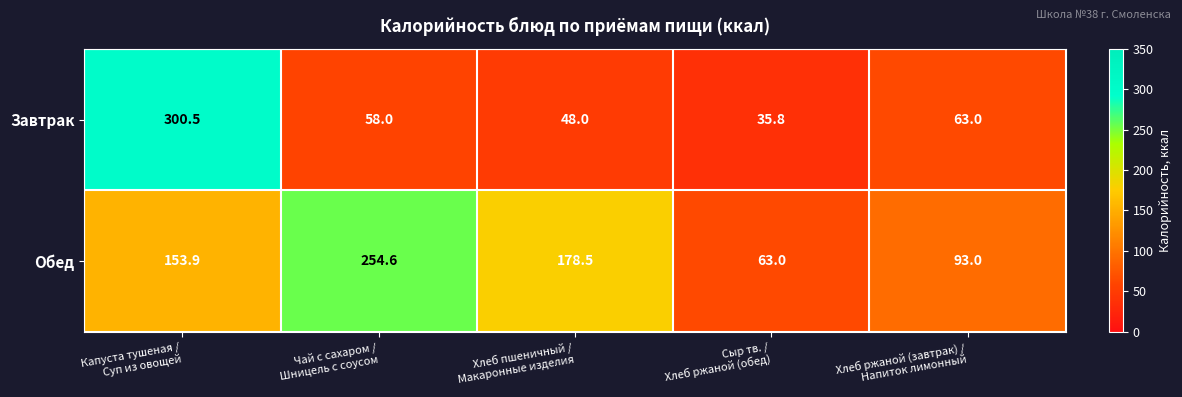

Which series has the largest total across all categories?

Обед